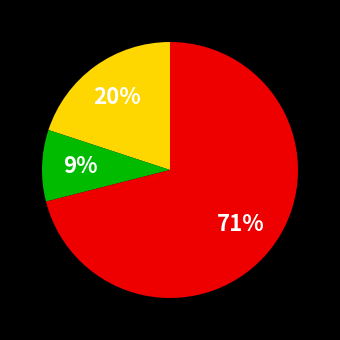

Is there a majority slice in this chart?

Yes